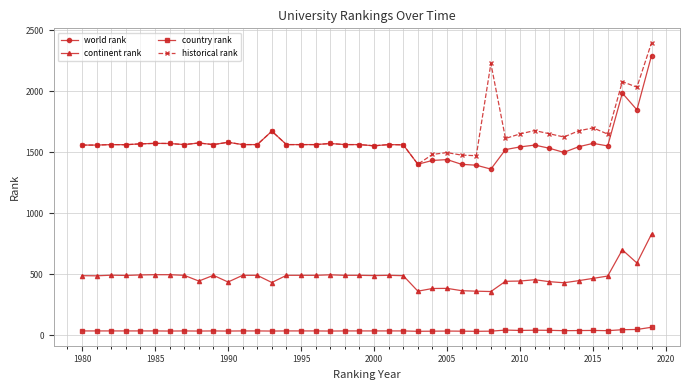

At how many categories does at least one series exceed 272?

40